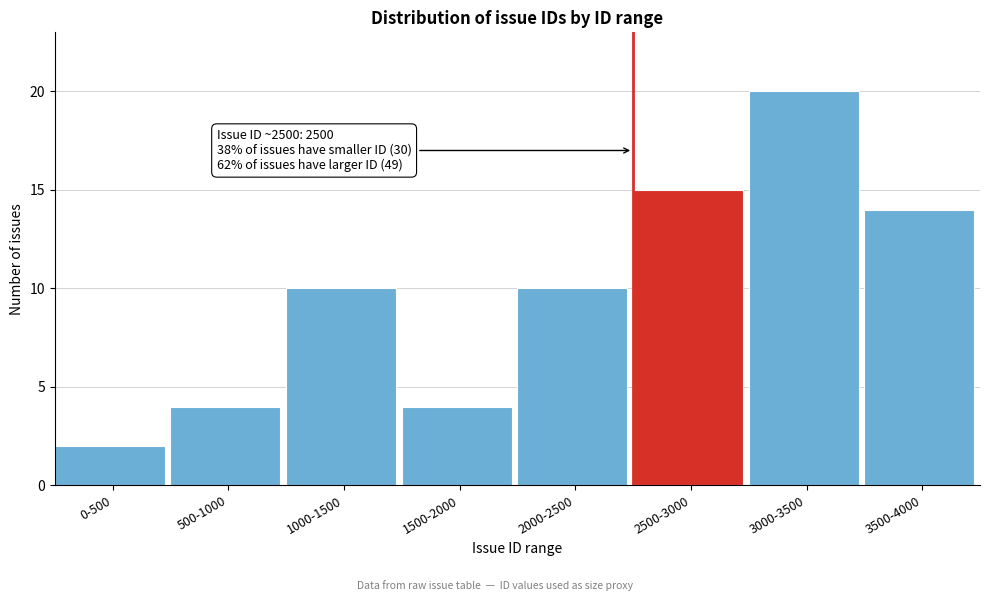

Reading left to right, what are all the values shown in this chart?

2	4	10	4	10	15	20	14